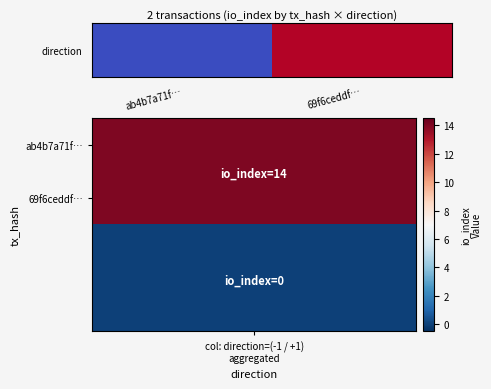

True or false: the data shows 0.0 at ab4b7a71f….

True